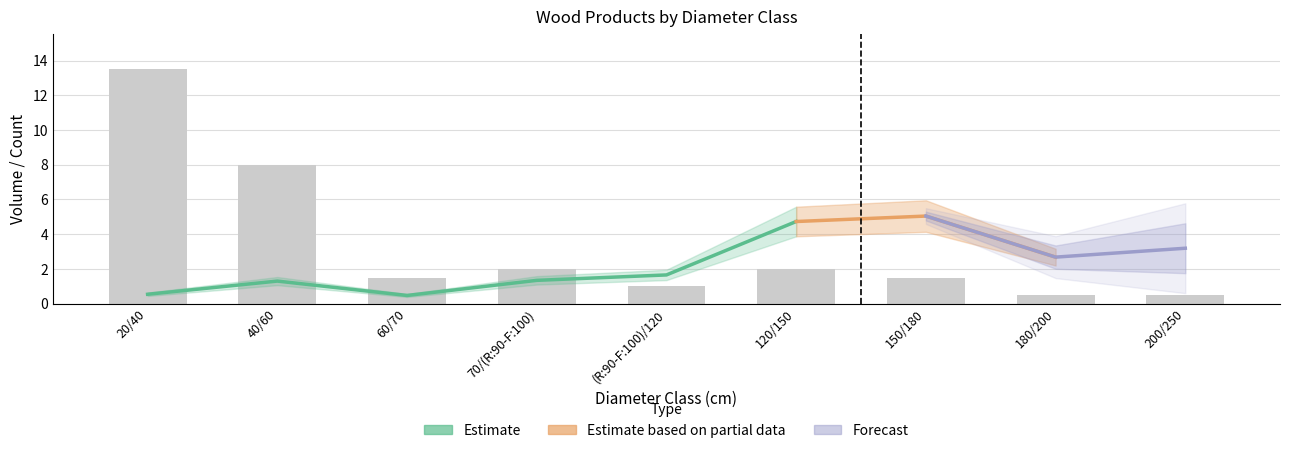

Which category has the lowest value in the produit_nbre series?

180/200